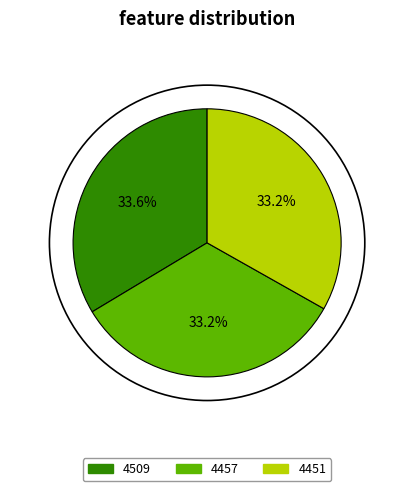

Is there a majority slice in this chart?

No